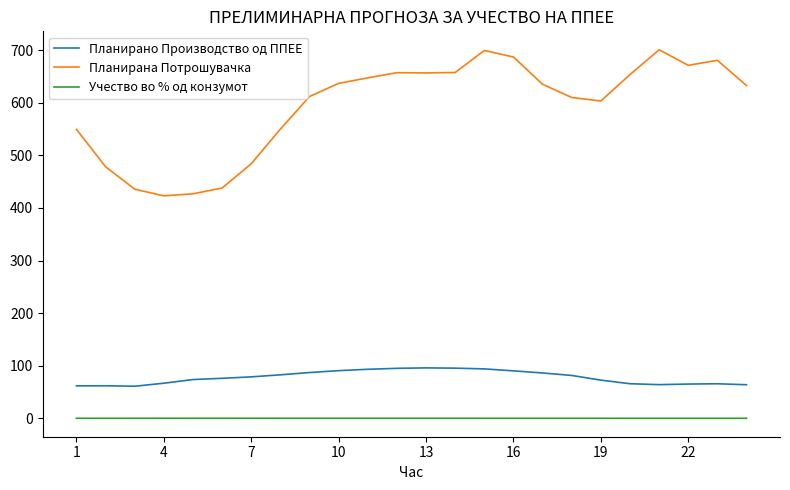

How many lines are shown in the chart?

3